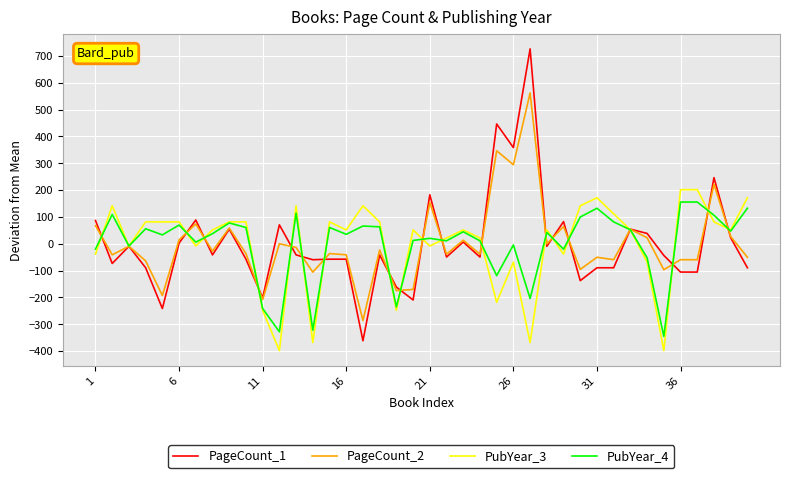

What is the lowest value of the PageCount_2 series?

-285.9